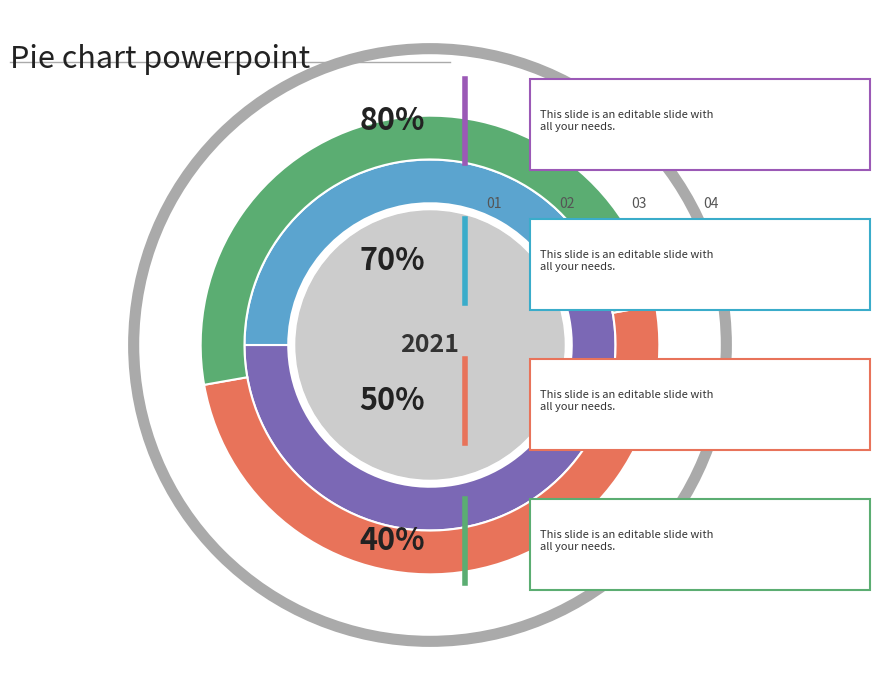

True or false: 1 accounts for 41% of the total.

False